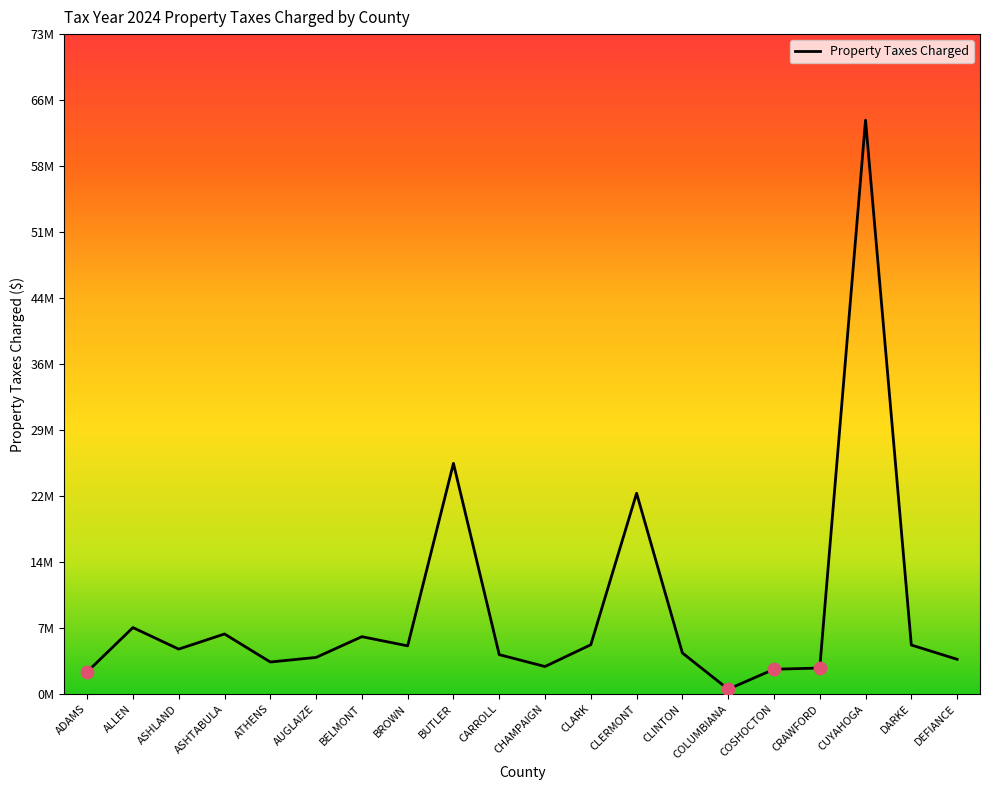

What is the ratio of the value at ASHLAND to the value at COLUMBIANA?

9.5